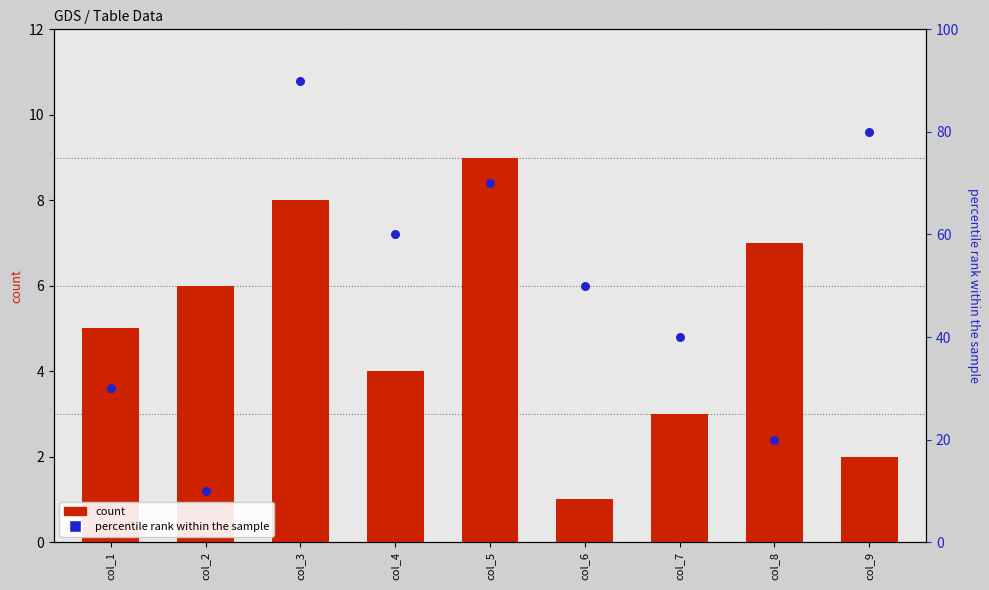

At which category is the sum across all series the highest?

col_3